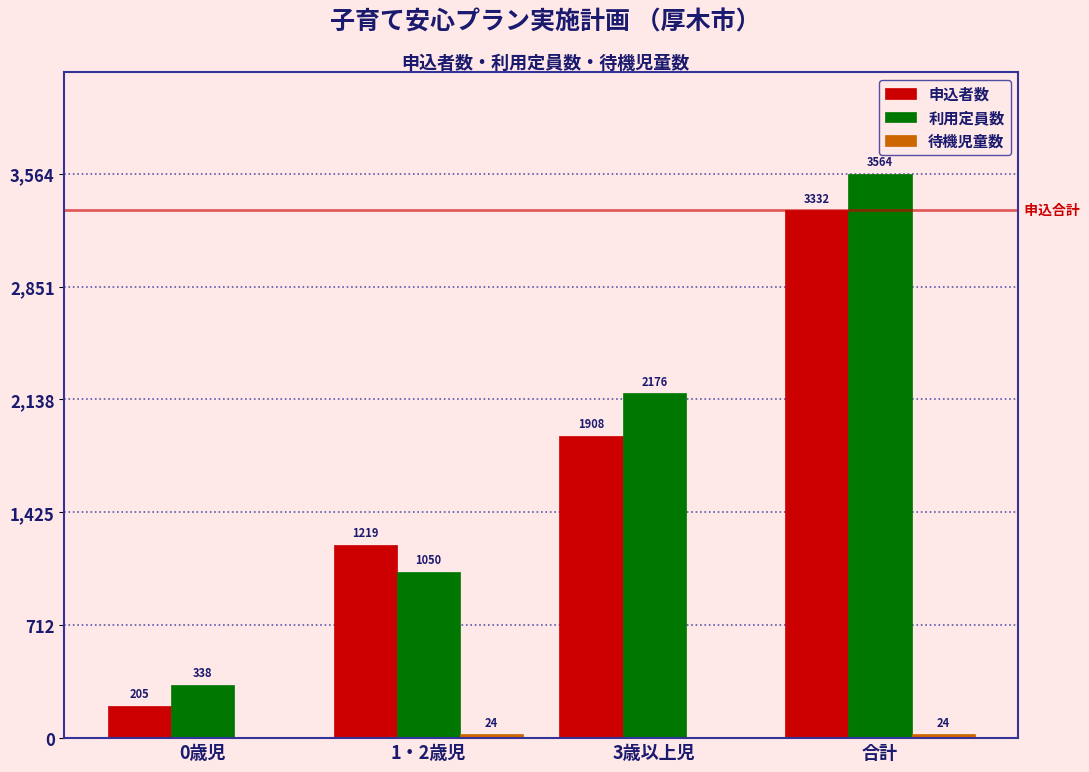

How many 利用定員数 values are between 1050 and 3564?

3